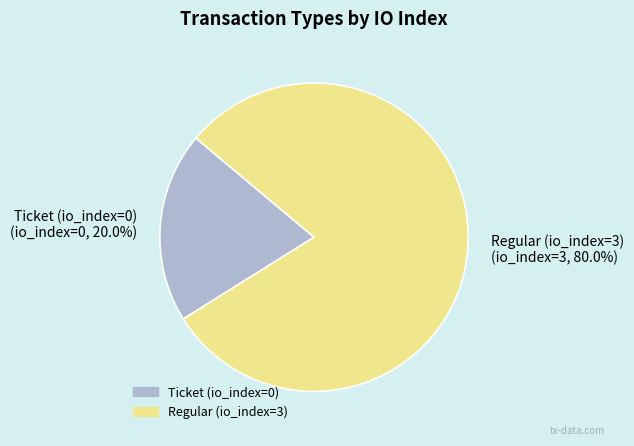

Which category has the biggest portion of the pie?

Regular (io_index=3)